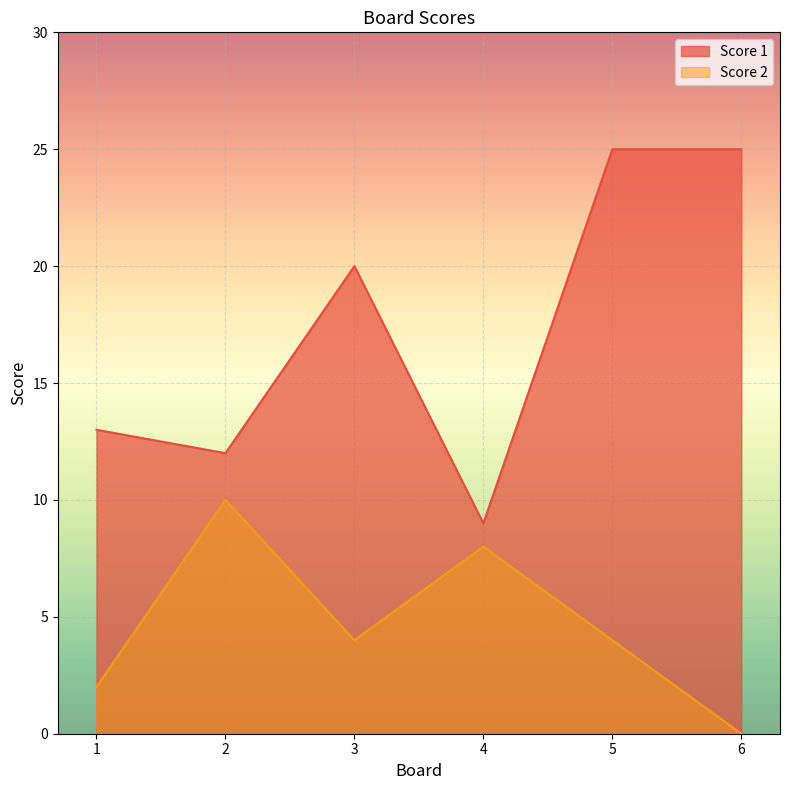

Which series has the largest range (max minus min)?

Score 1